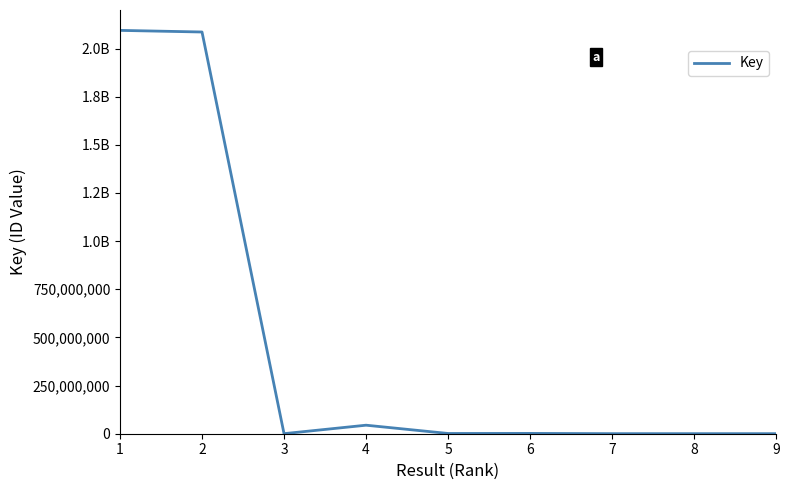

True or false: the data shows 484675 at 6.

False